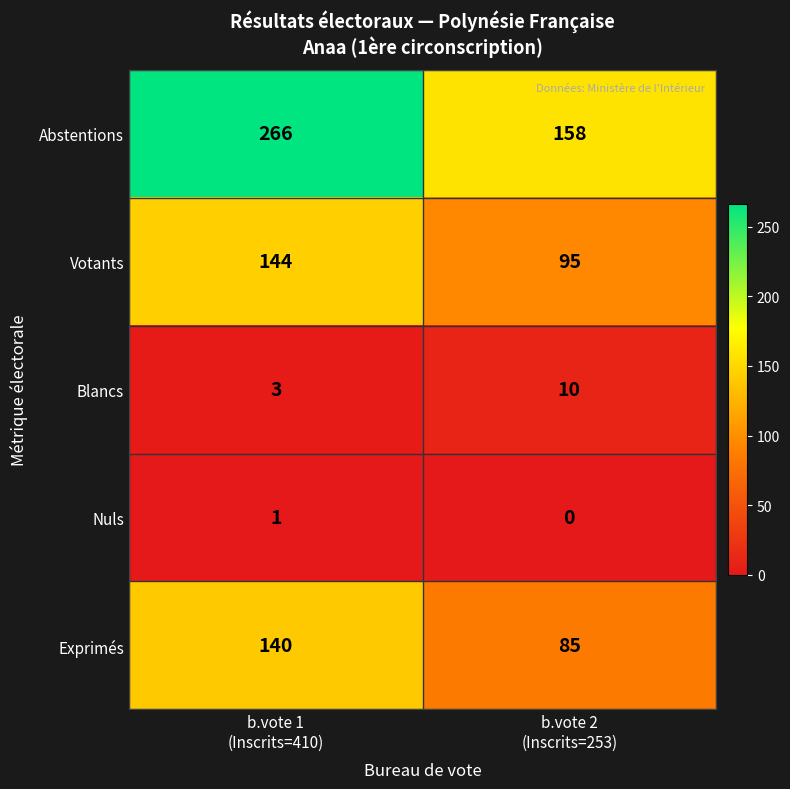

What is the total value across all series at b.vote 2
(Inscrits=253)?

348